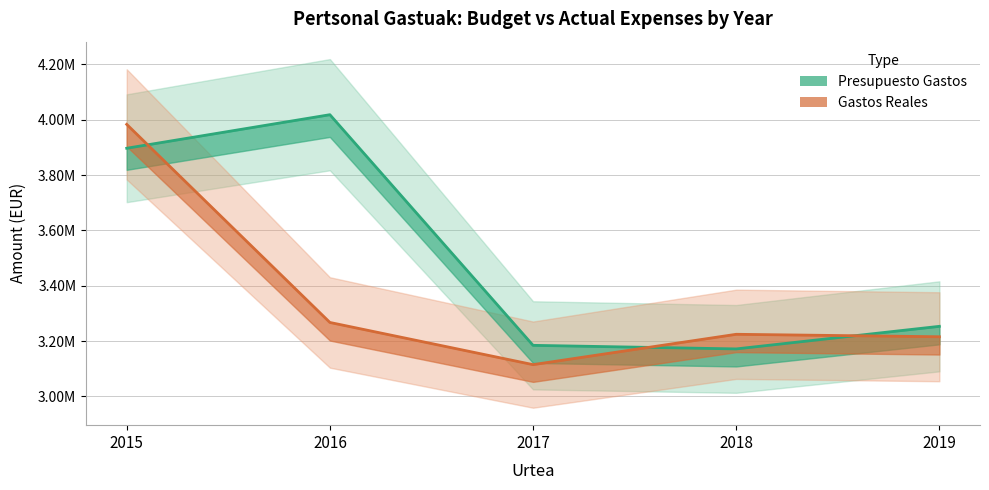

True or false: Gastos Reales has more than 2 interior local peaks.

False